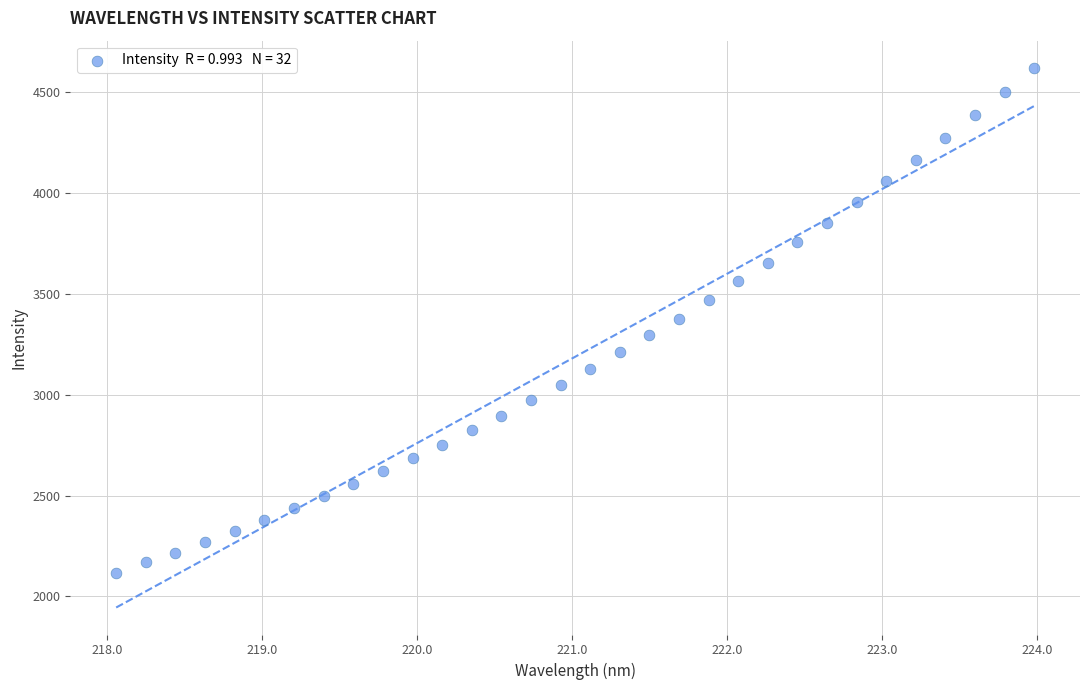

What is the range of Y values (max minus min)?

2506.3